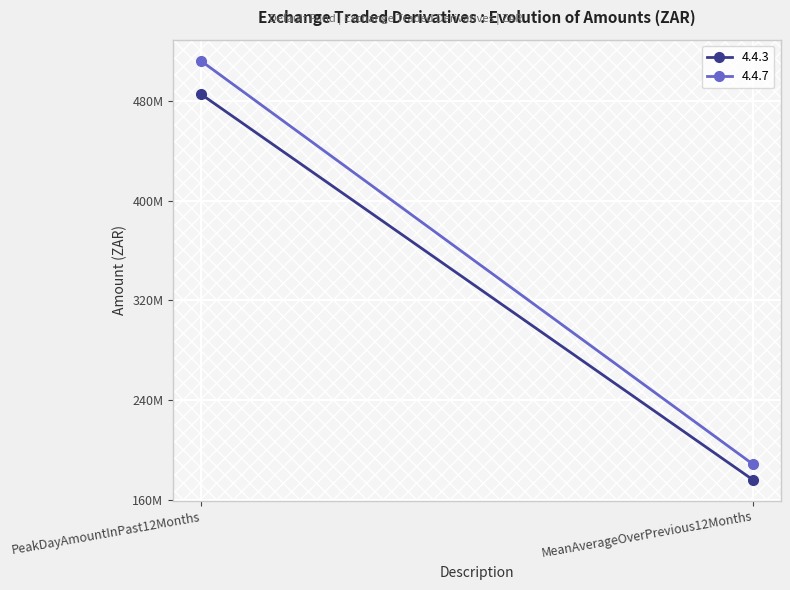

What is the label of the 2nd point from the left?

MeanAverageOverPrevious12Months